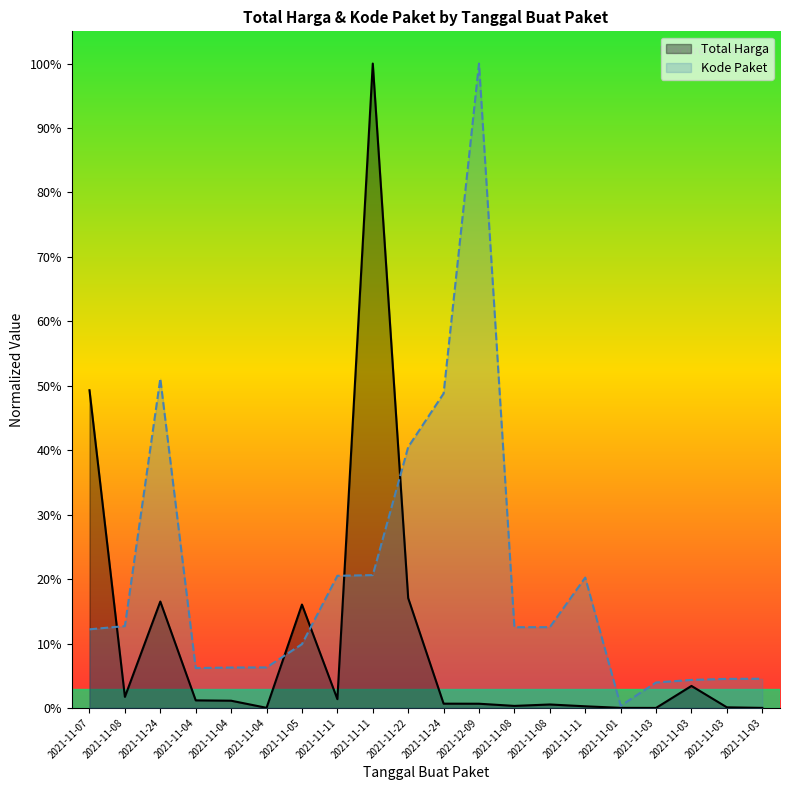

Which series has the widest spread of values?

Total Harga